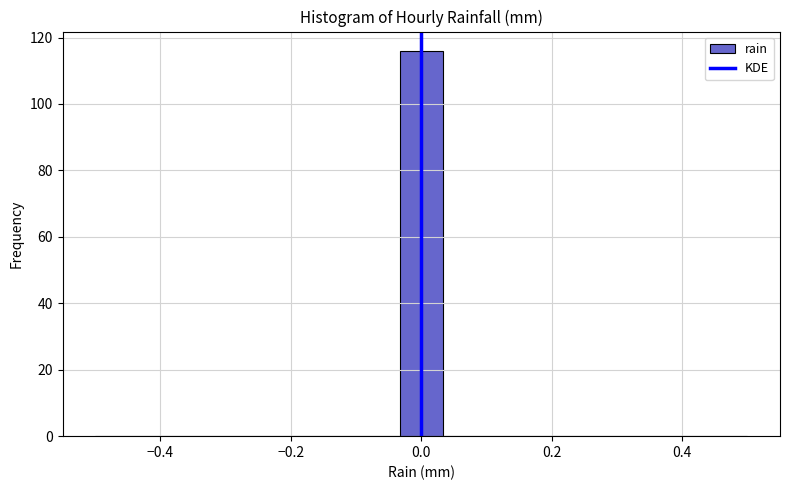

Around what value on the x-axis is the tallest bar? Give the approximate position of its centre, as read against the axis.

0.00